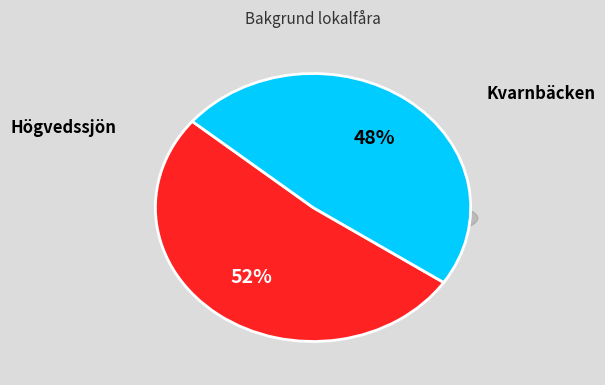

To the nearest percent, what portion does Högvedssjön represent?

52%